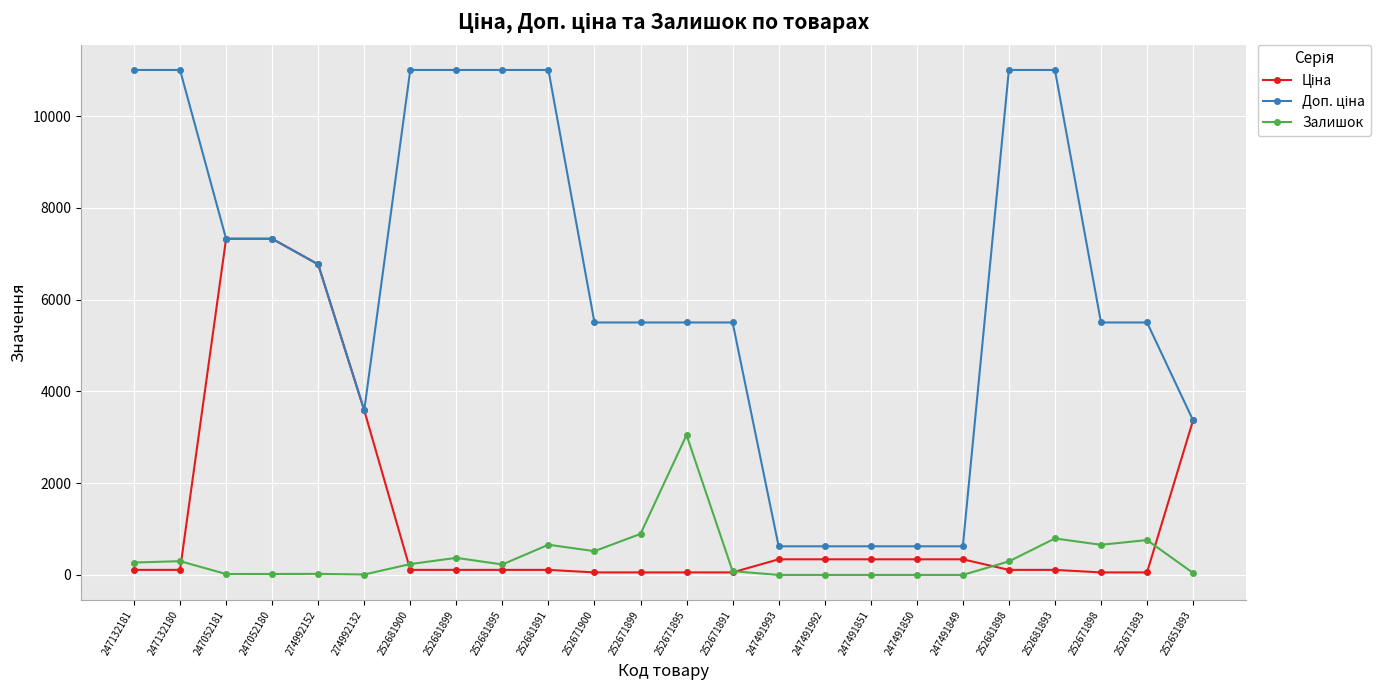

What is the greatest value displayed?

11005.0